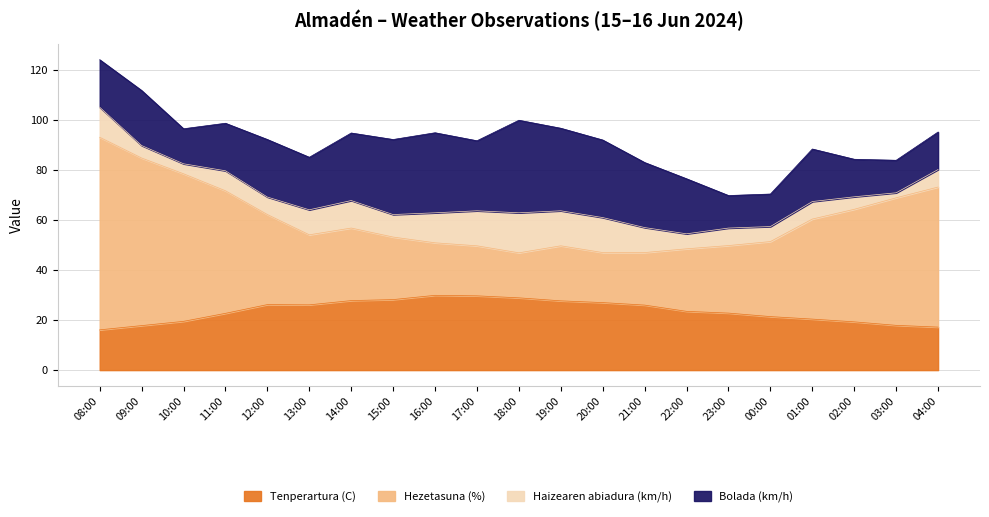

True or false: Hezetasuna (%) and Tenperartura (C) intersect in this chart.

False